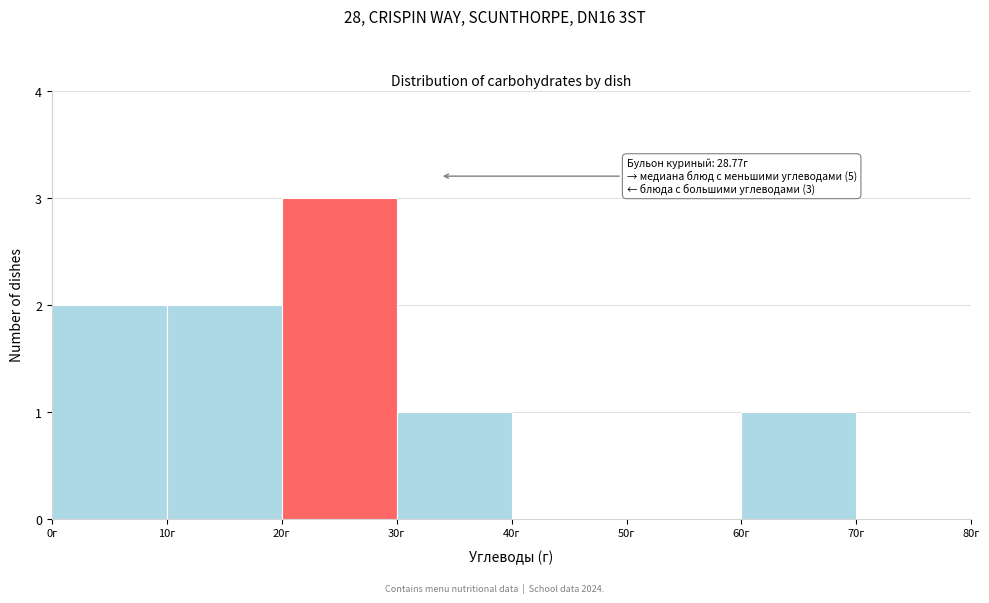

Which range on the x-axis has the tallest bar?

20 to 30